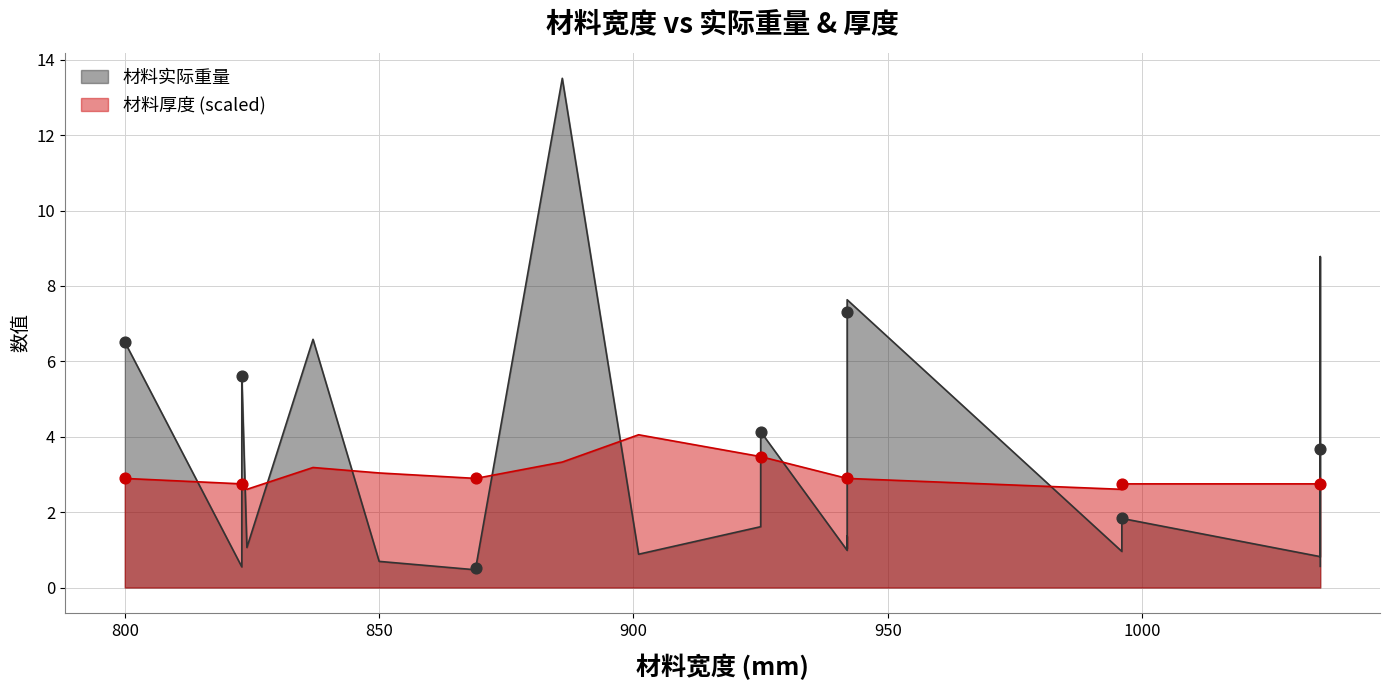

Is the value of 材料实际重量 at 823 greater than the value of 材料厚度 at 942?

Yes